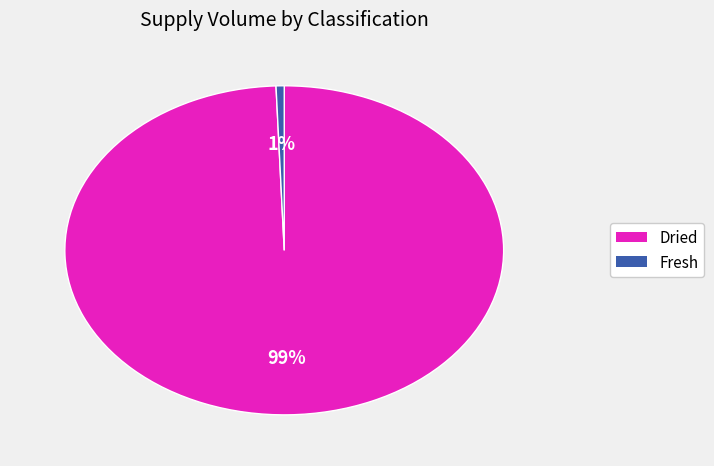

How many slices are in this pie chart?

2